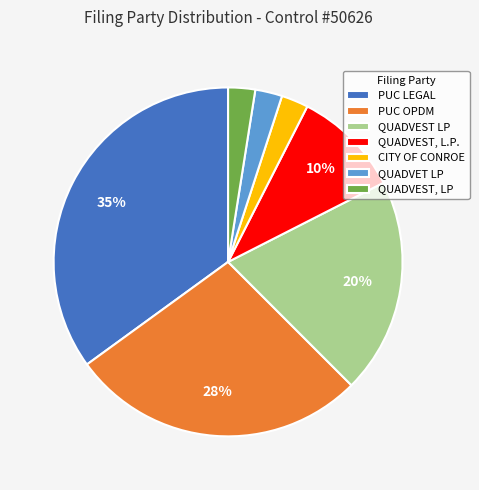

Between CITY OF CONROE and QUADVEST LP, which is larger?

QUADVEST LP